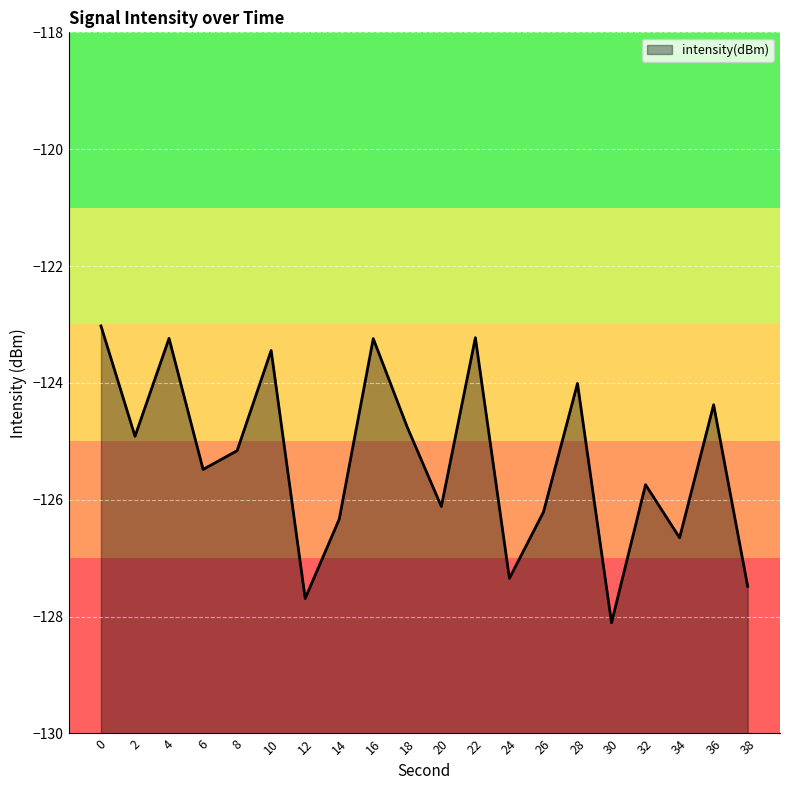

What is the value of the 6th point from the left?

-123.4